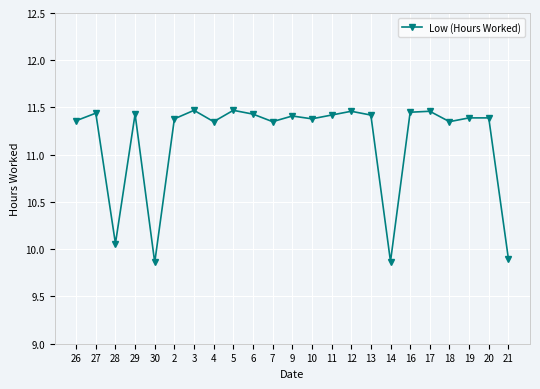

How many values are between 11 and 12?

19